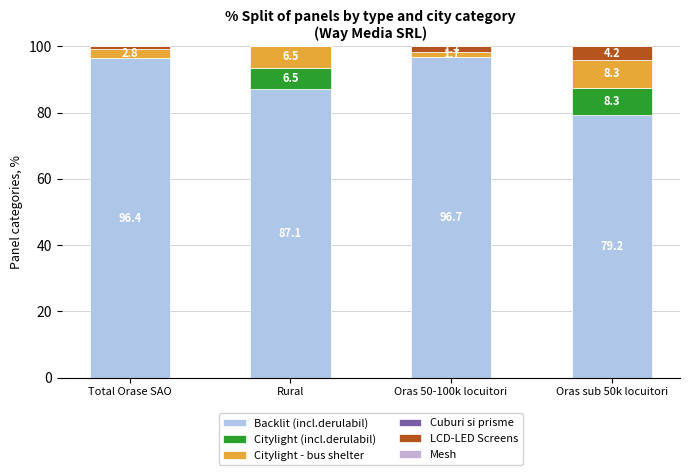

How many categories are shown in the chart?

4